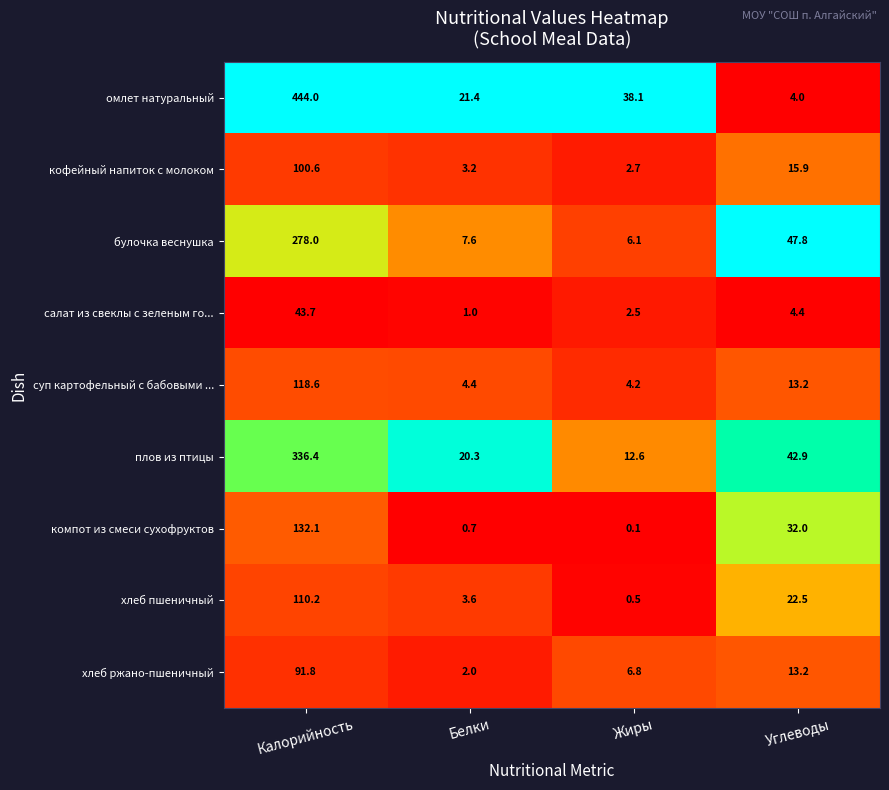

What is the average value of the компот из смеси сухофруктов series?

41.2